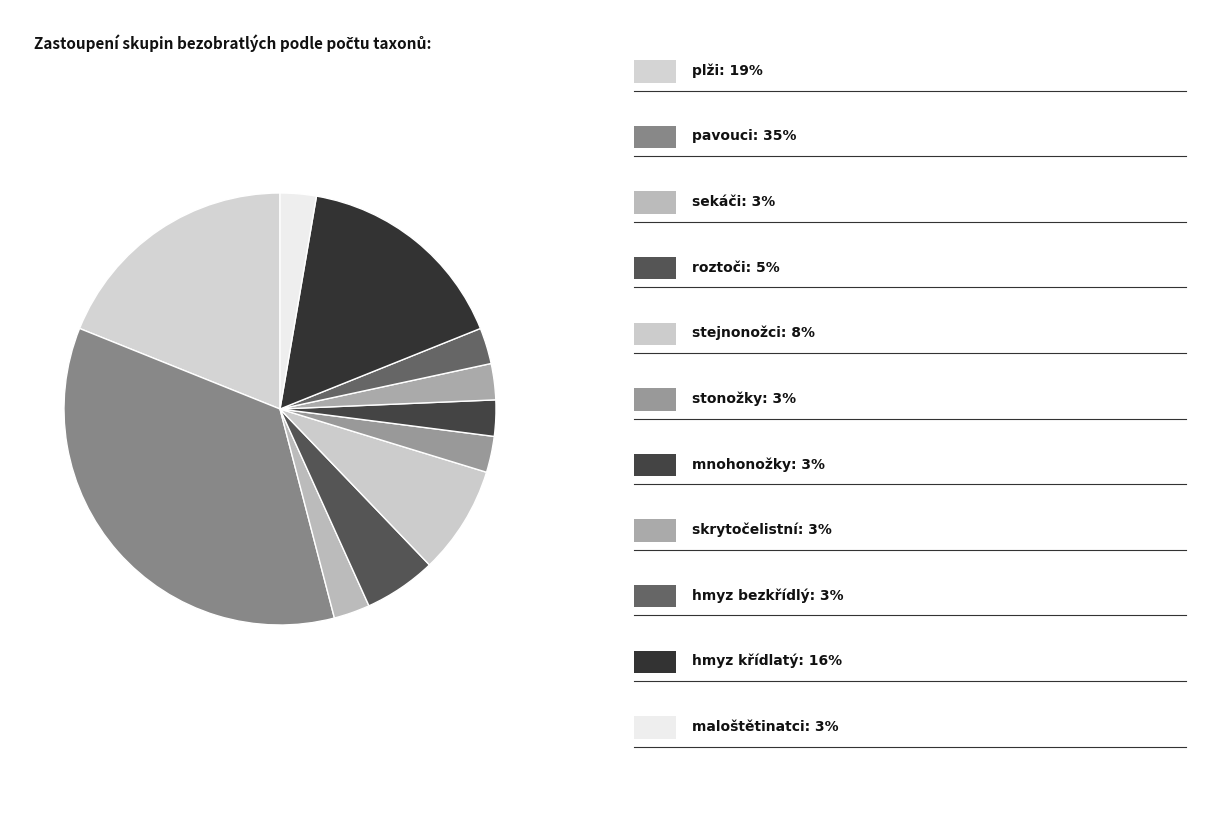

What is the largest slice in the pie chart?

pavouci